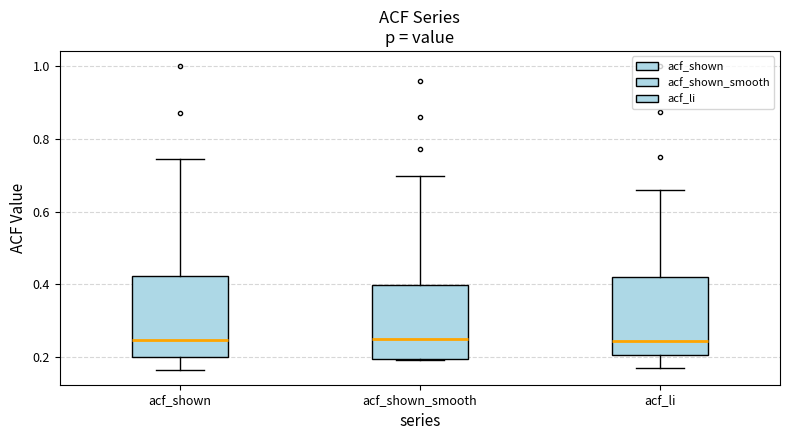

Reading left to right, transcribe this box plot: for each box, give where its median line is, the range the box spans, and where its two whiskers end, as read against the y-axis. The values are not printed on the chart, so give them approximately, as read against the axis.

acf_shown: median 0.24, box 0.20 to 0.42, whiskers 0.16 to 0.74
acf_shown_smooth: median 0.26, box 0.20 to 0.40, whiskers 0.20 to 0.70
acf_li: median 0.24, box 0.20 to 0.42, whiskers 0.18 to 0.66